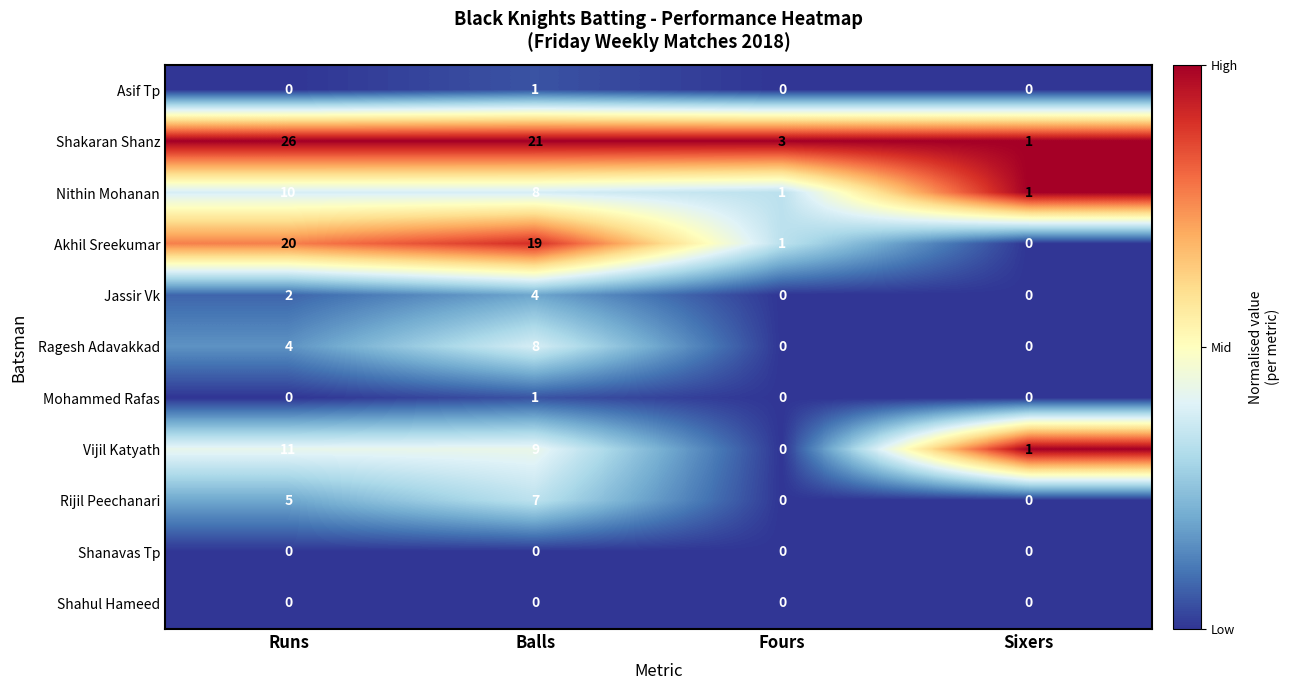

List the labels in order of Shakaran Shanz value, smallest first.

Sixers, Fours, Balls, Runs